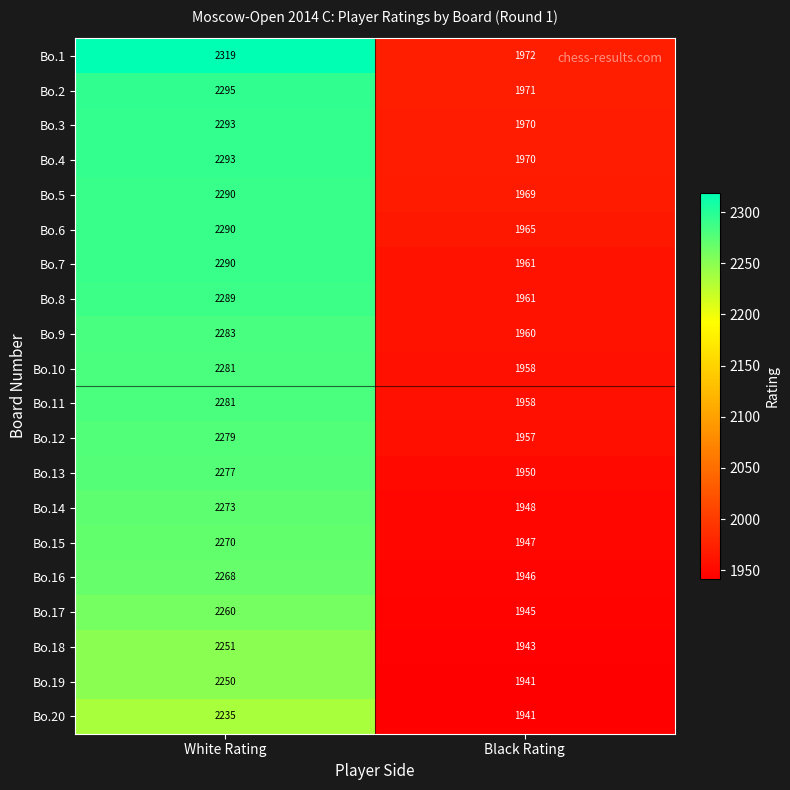

Which label corresponds to the smallest value in the chart?

Black Rating